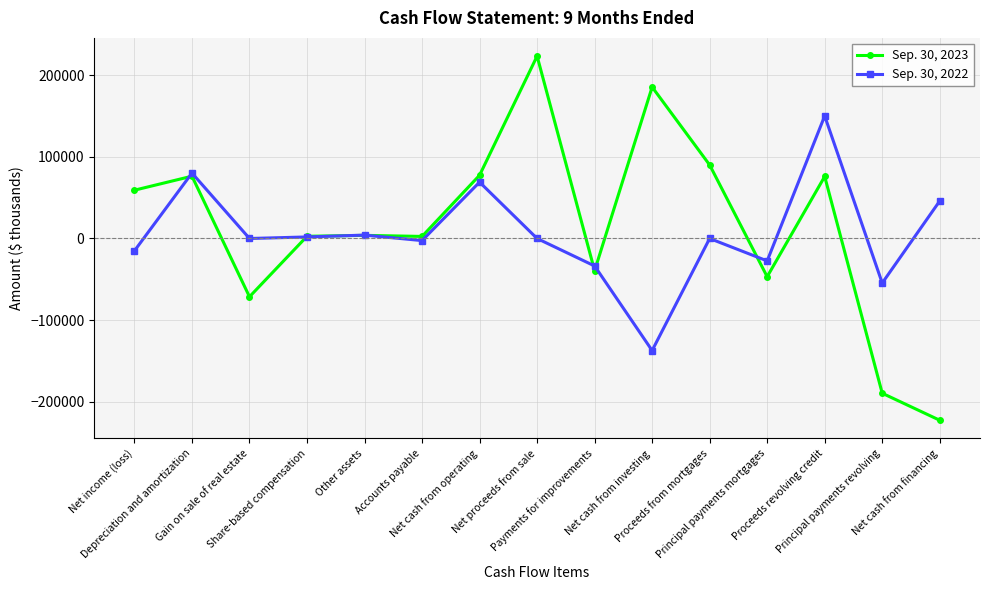

At which label does Sep. 30, 2022 first exceed 0?

Depreciation and amortization